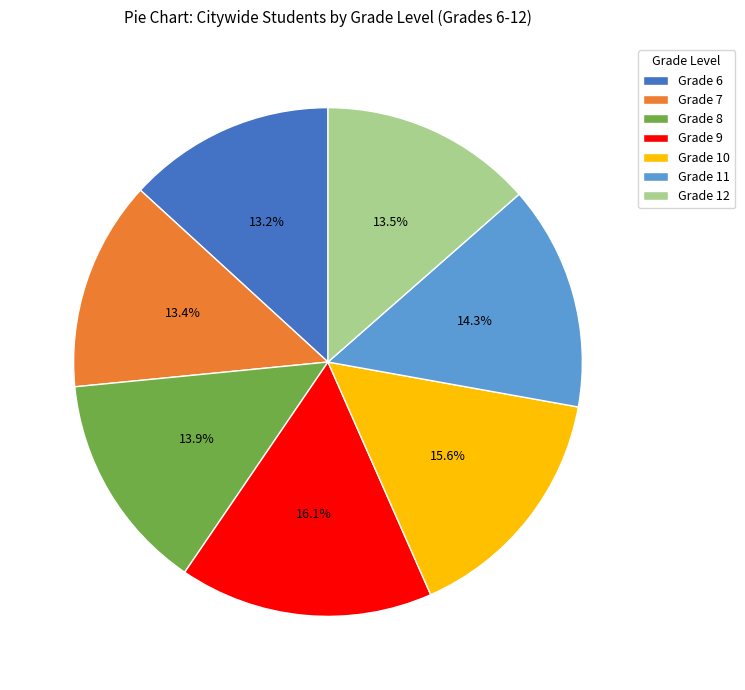

What percentage is the Grade 7 slice, to the nearest percent?

13%